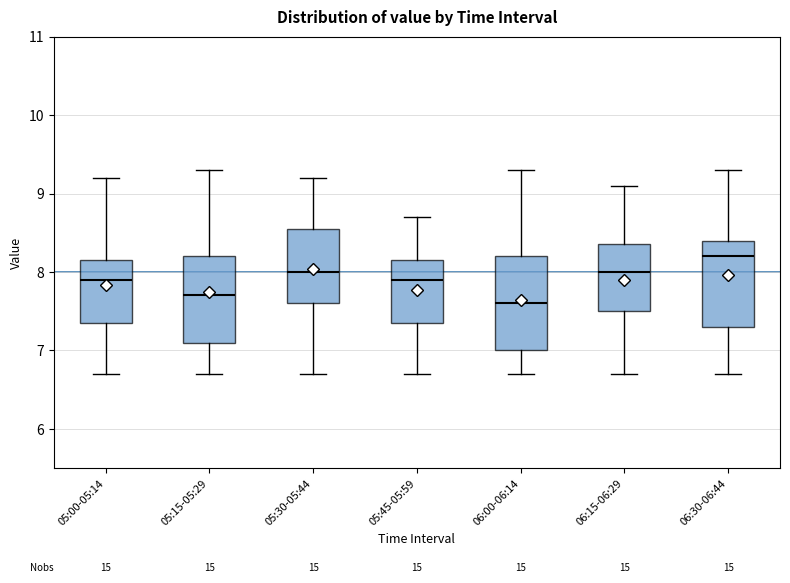

Which box's median line is the lowest?

06:00-06:14